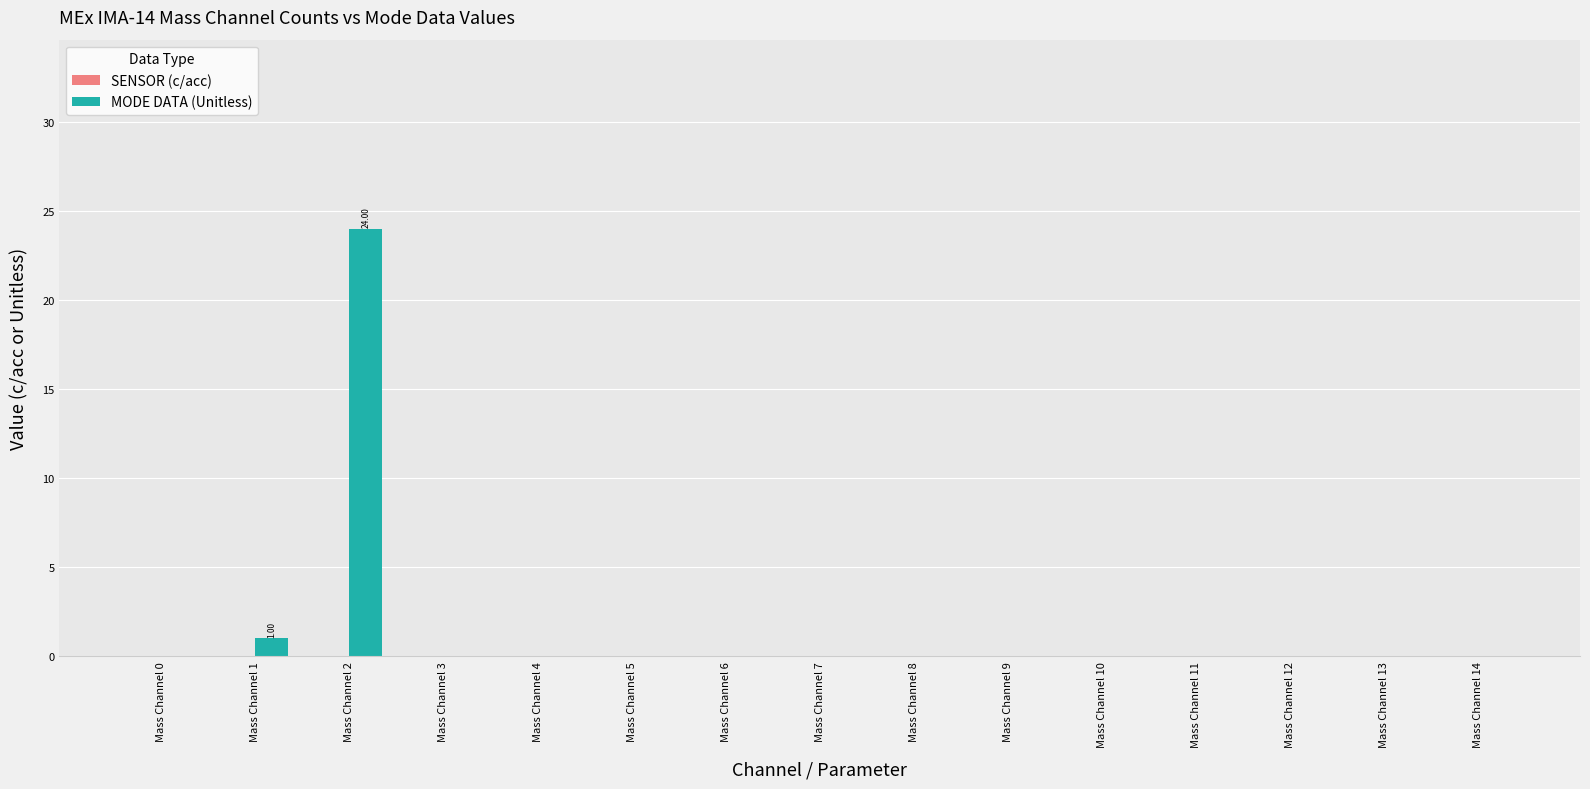

Are the bars horizontal?

No